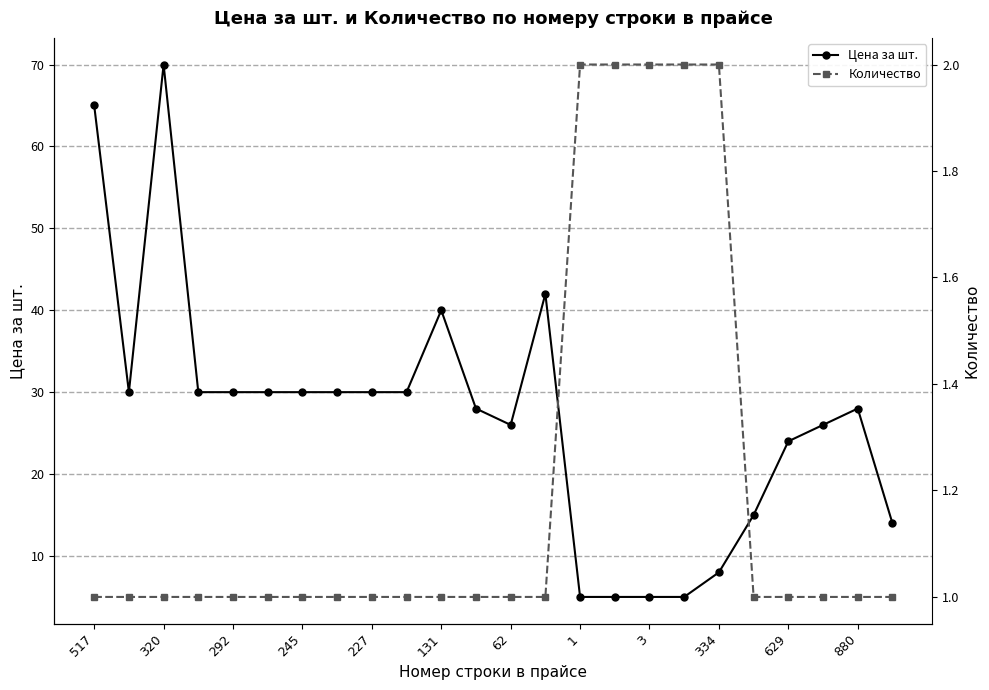

What are all the series names shown in the legend?

Цена за шт., Количество